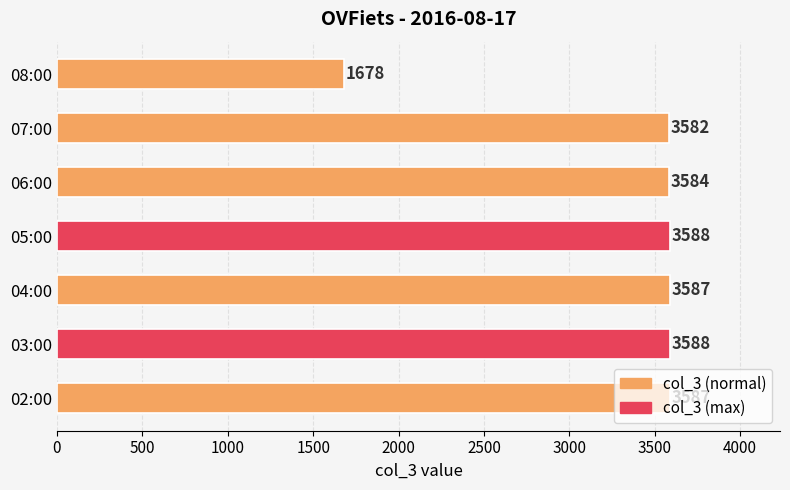

Which has a higher value, 08:00 or 02:00?

02:00